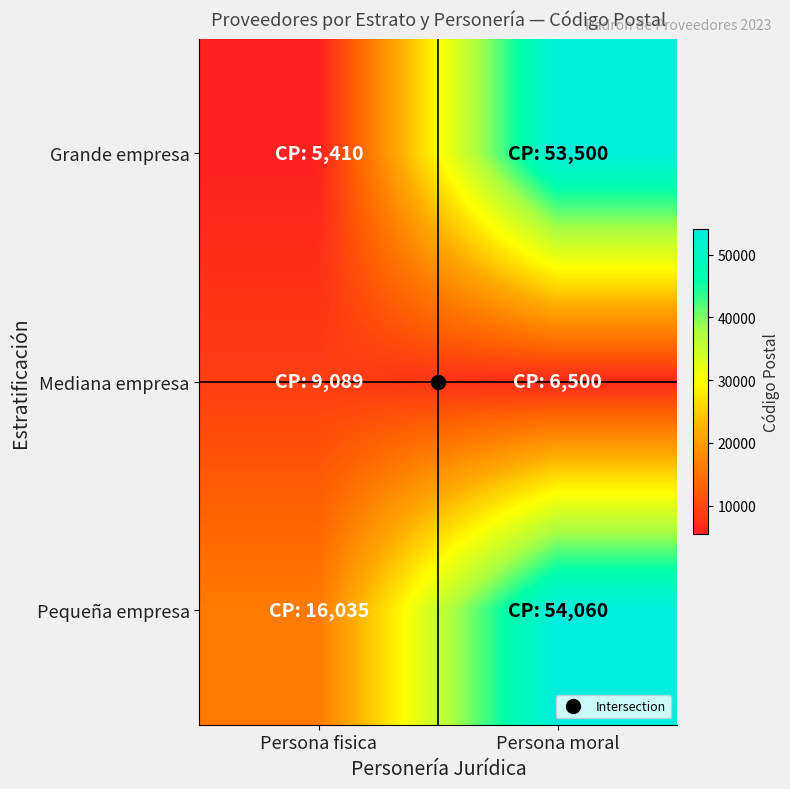

Reading right to left, extract all data points from this chart.

Grande empresa: Persona moral=53500	Persona fisica=5410
Mediana empresa: Persona moral=6500	Persona fisica=9089
Pequeña empresa: Persona moral=54060	Persona fisica=16035